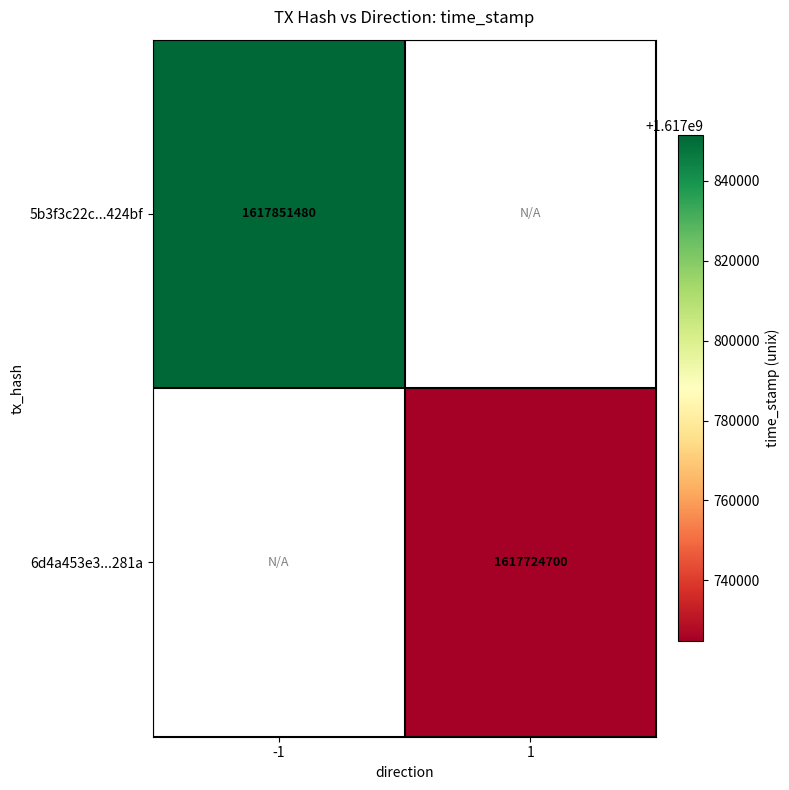

The value of 6d4a453e3...281a at 1 is 2318709846. True or false?

False